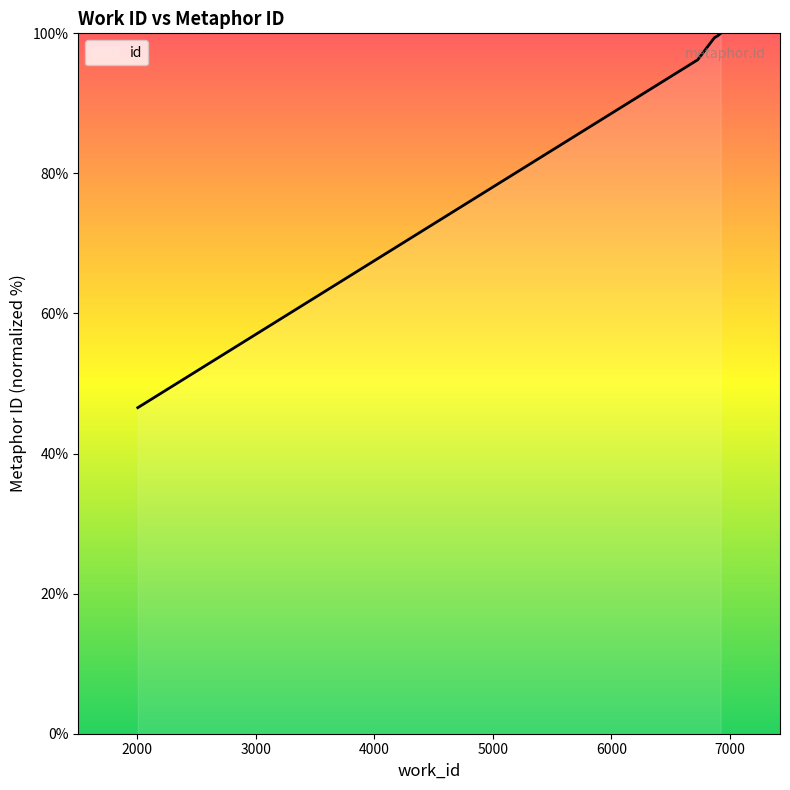

What is the smallest value displayed?

46.6